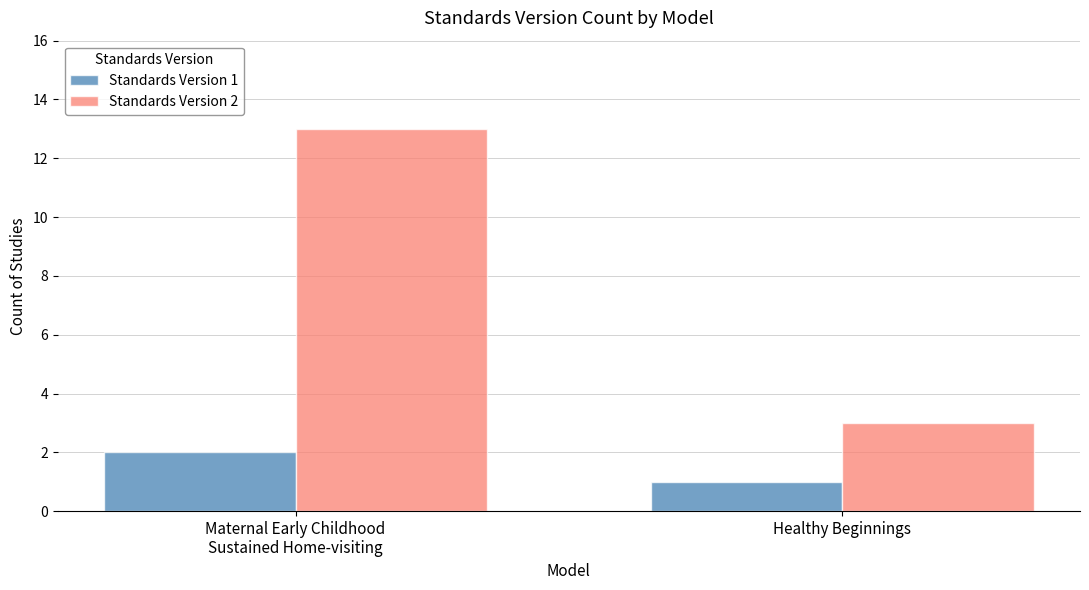

Which series has the widest spread of values?

Standards Version 2